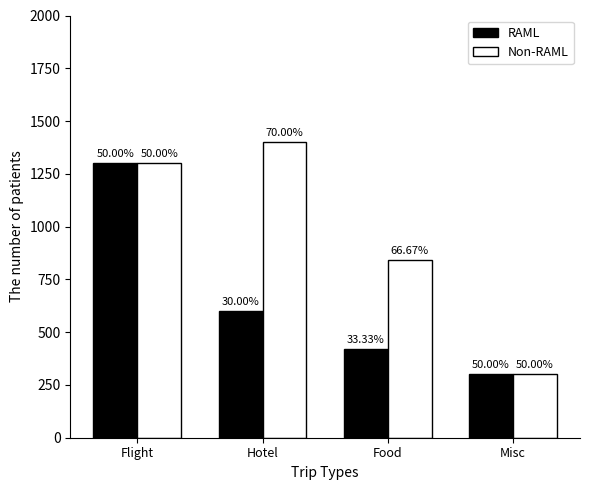

What is the total value across all series at Flight?

2600